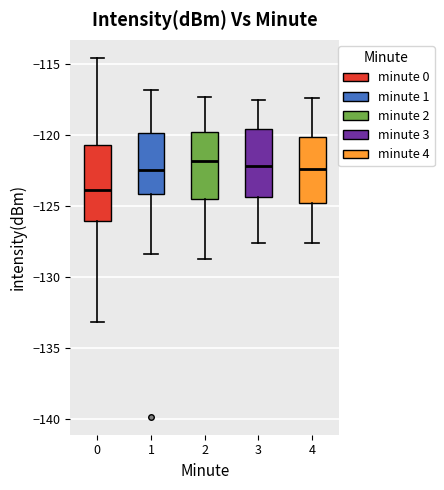

Reading left to right, transcribe this box plot: for each box, give where its median line is, the range the box spans, and where its two whiskers end, as read against the y-axis. The values are not printed on the chart, so give them approximately, as read against the axis.

0: median -124.0, box -126.0 to -120.5, whiskers -133.0 to -114.5
1: median -122.5, box -124.0 to -120.0, whiskers -128.5 to -117.0
2: median -122.0, box -124.5 to -119.5, whiskers -128.5 to -117.5
3: median -122.0, box -124.5 to -119.5, whiskers -127.5 to -117.5
4: median -122.5, box -125.0 to -120.0, whiskers -127.5 to -117.5